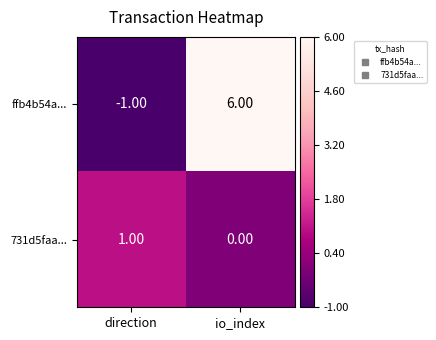

Which series has the largest total across all categories?

ffb4b54a...